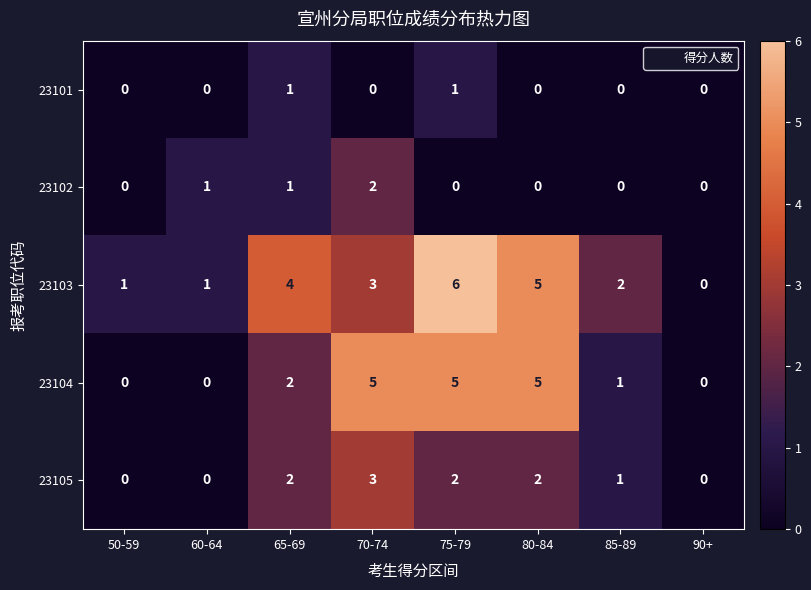

True or false: 23102 has a value of 1 at 65-69.

True